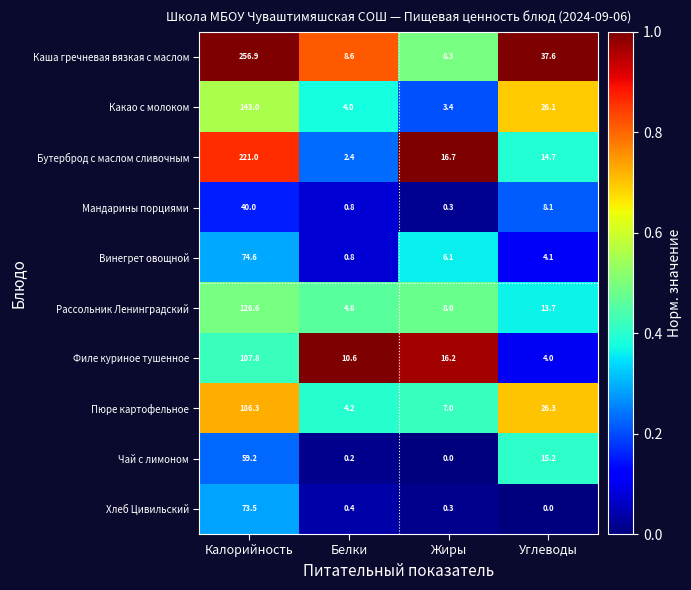

What is the sum of all Какао с молоком values?

176.5